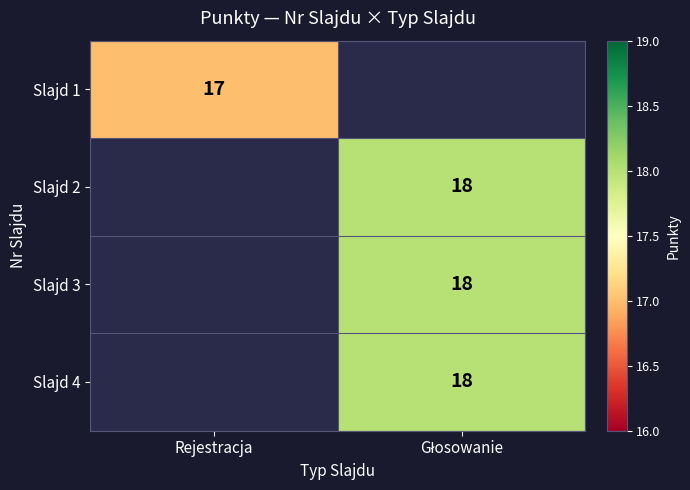

The Slajd 1 series shows 12 at Rejestracja. True or false?

False